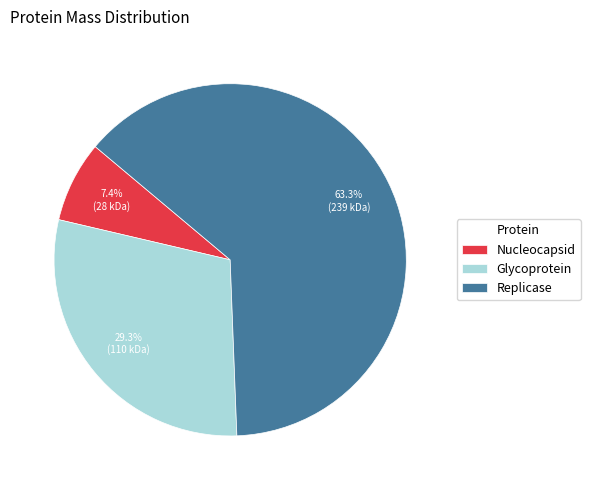

Combined, what portion of the pie is Glycoprotein and Replicase?

92.6%